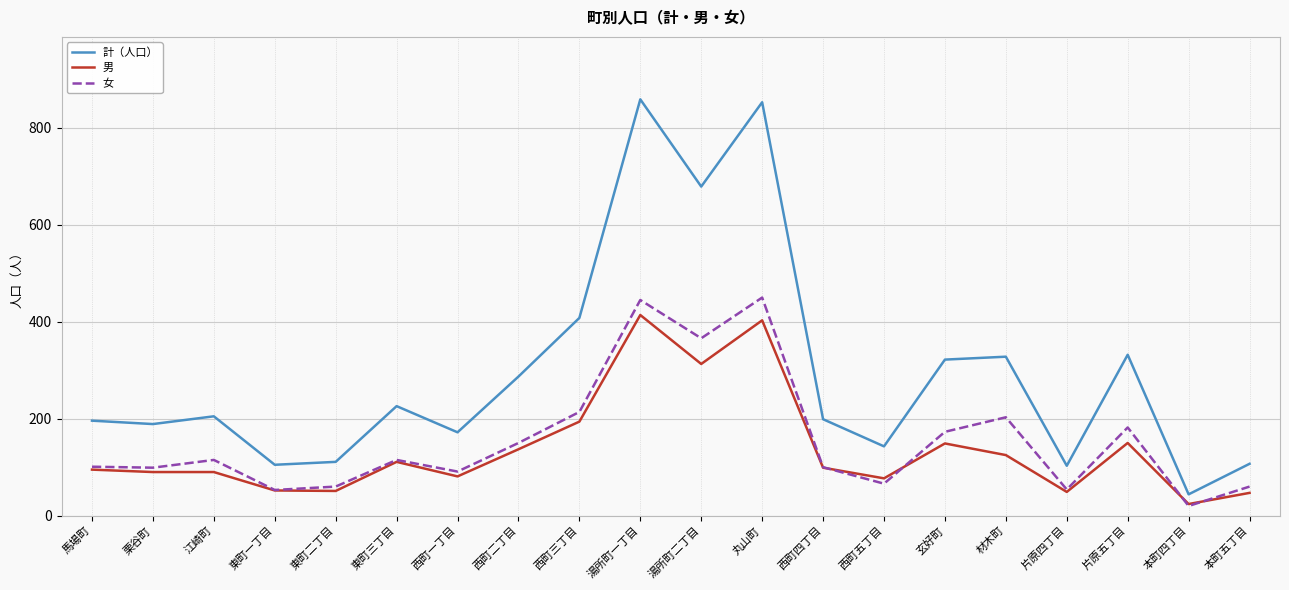

What is the sum of all 男 values?

2751